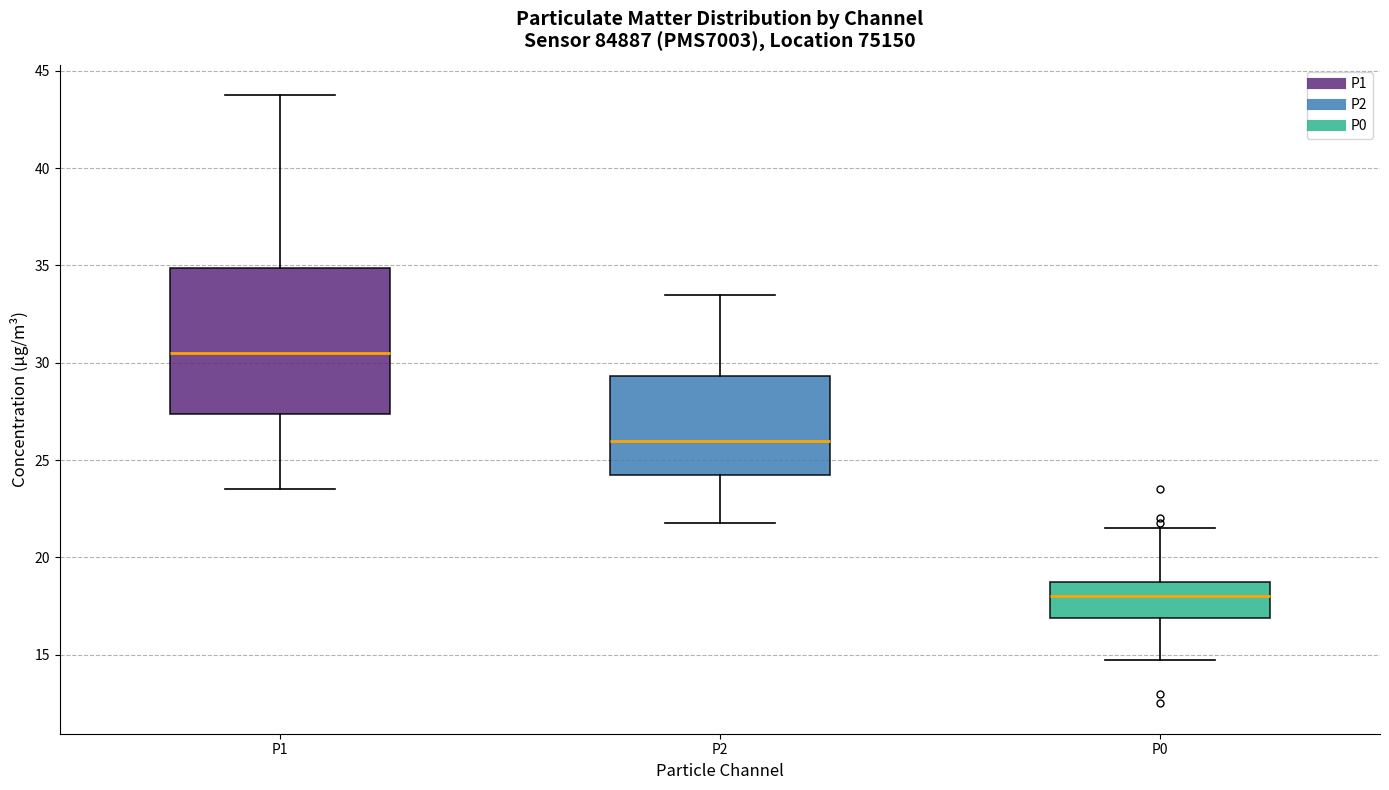

Which box's median line is the highest?

P1